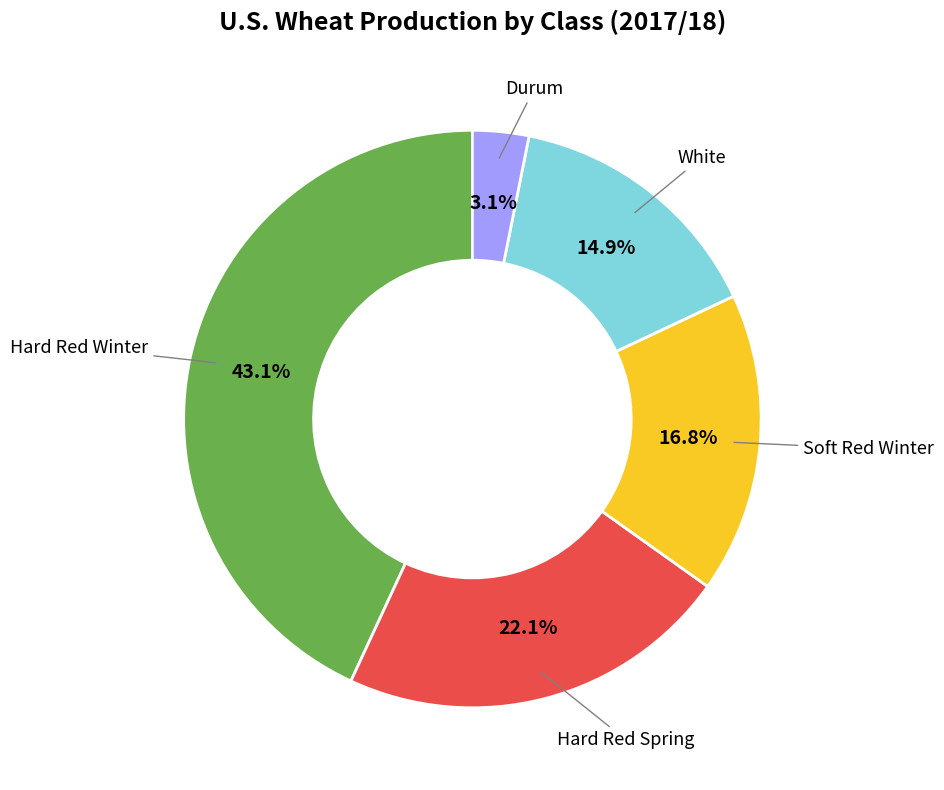

Is there a majority slice in this chart?

No